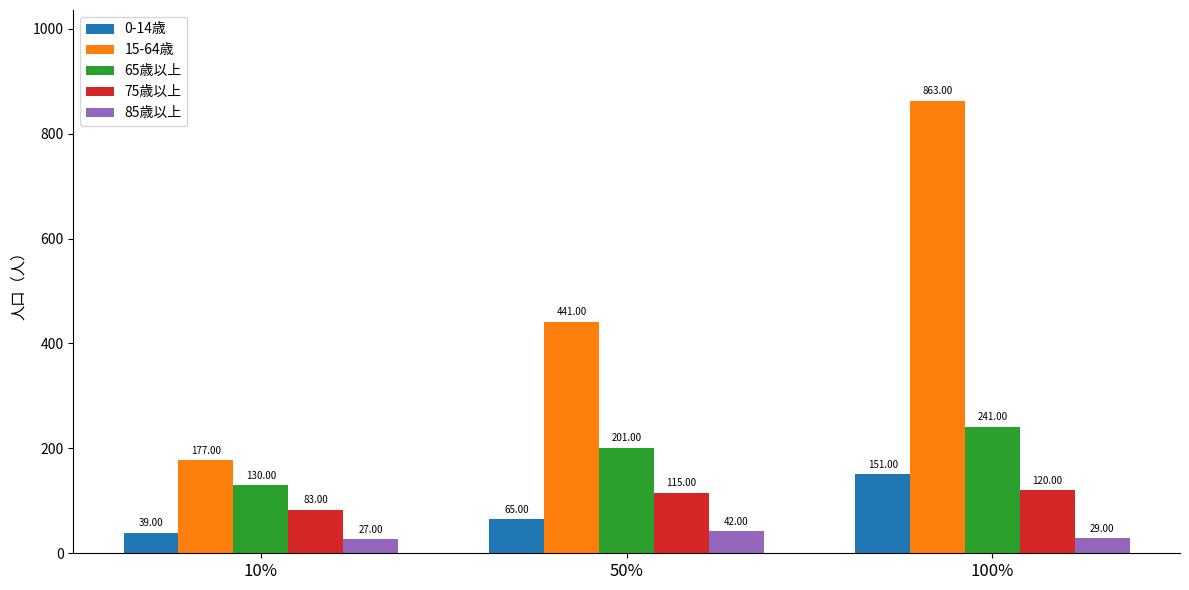

What is the label of the 3rd bar from the left?

100%